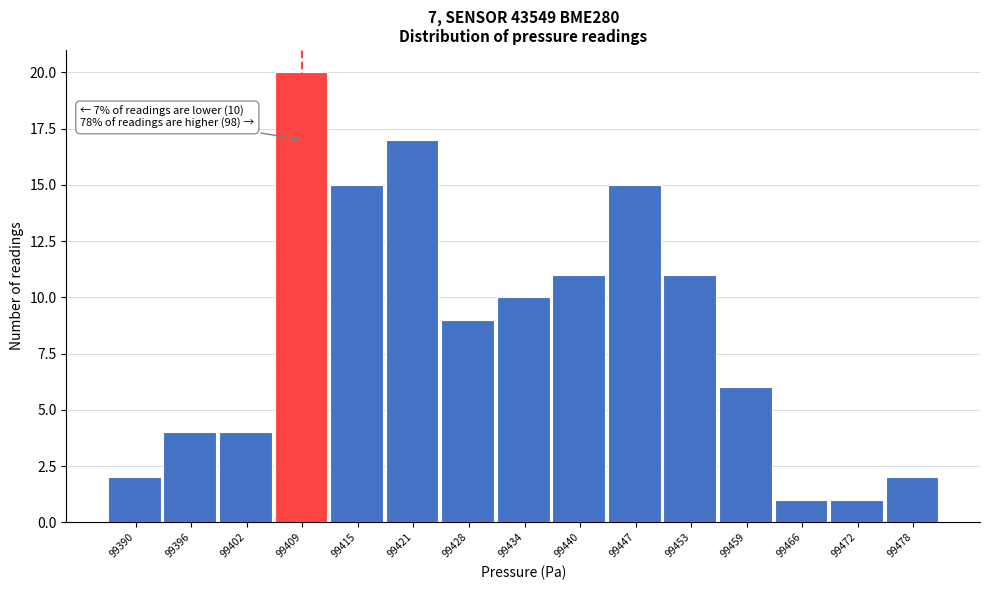

Reading left to right, transcribe all the data shown in this chart.

2	4	4	20	15	17	9	10	11	15	11	6	1	1	2